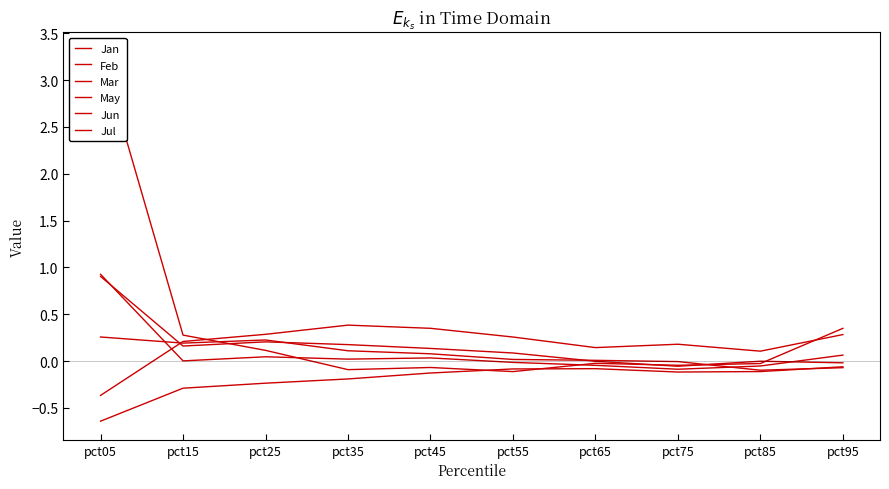

At which category does May reach its first local peak?

pct25